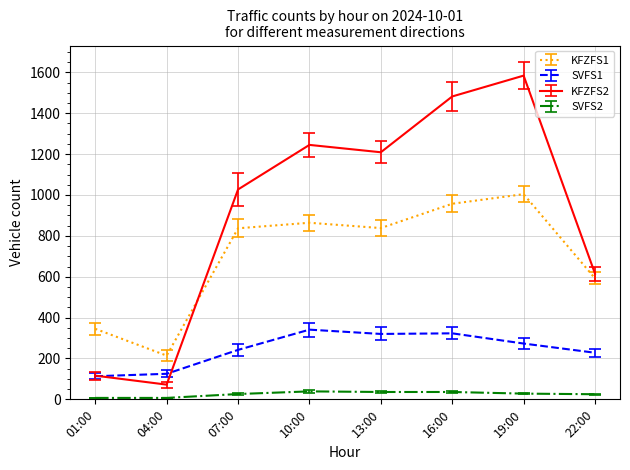

List the series in order of their peak value, lowest first.

SVFS2, SVFS1, KFZFS1, KFZFS2